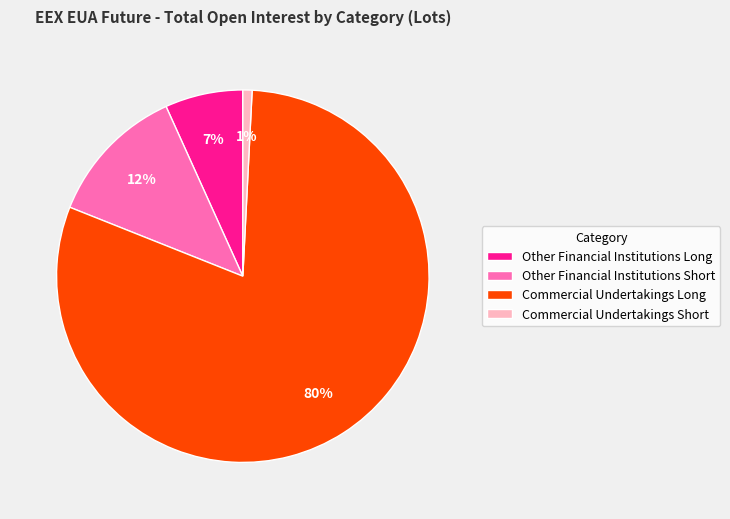

How many segments does this pie chart have?

4